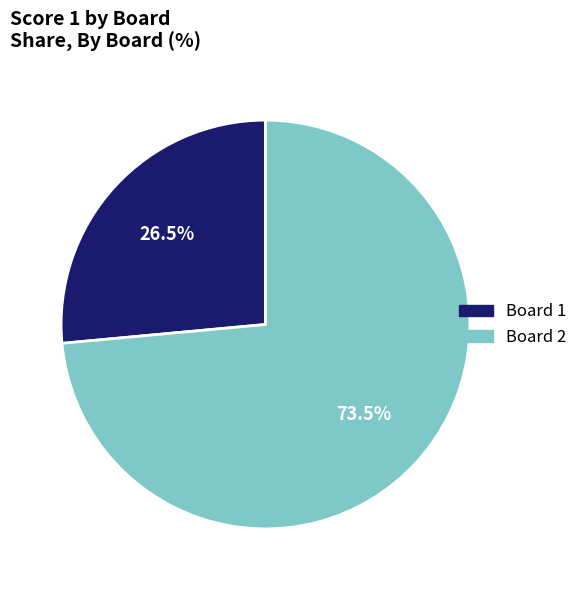

Does any single category account for the majority?

Yes